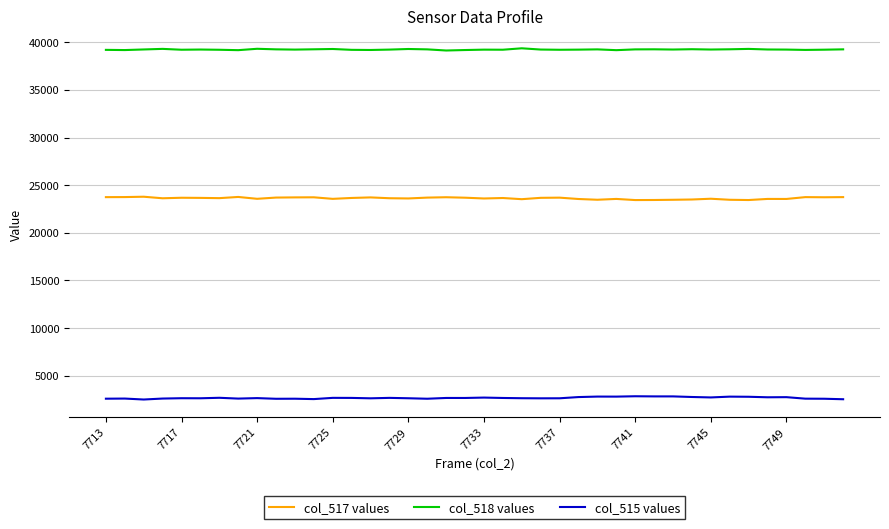

List the series in order of their peak value, lowest first.

col_515 values, col_517 values, col_518 values